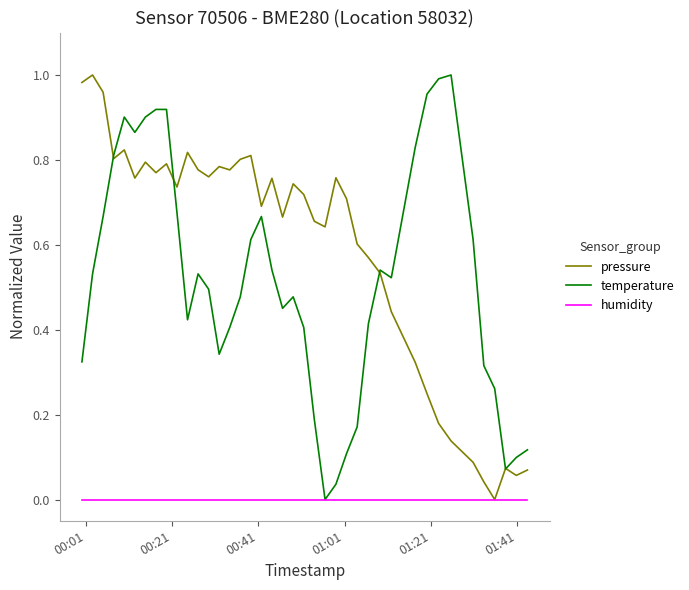

Which series has the largest total across all categories?

pressure